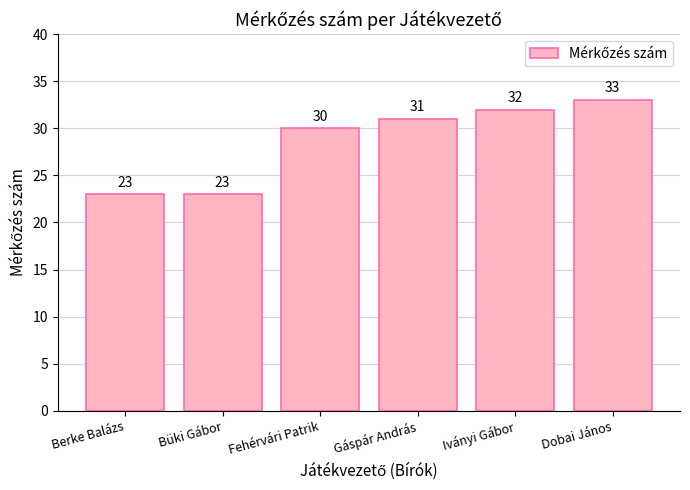

How many bars are there in total?

6